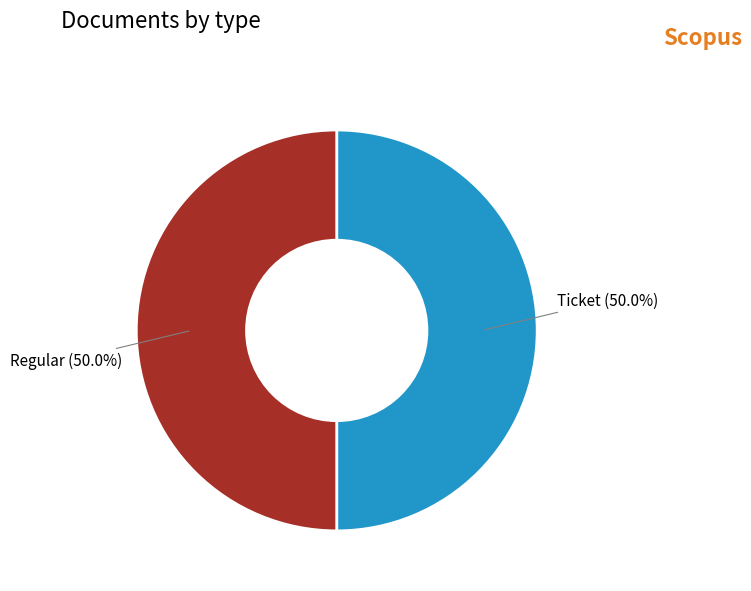

What is the ratio of the value at Ticket to the value at Regular?

1.0